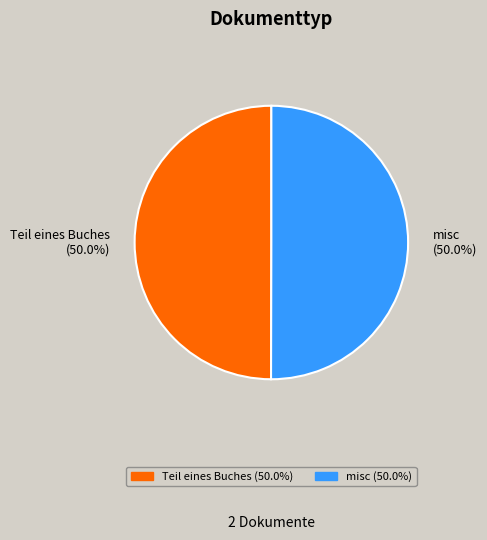

How many segments does this pie chart have?

2